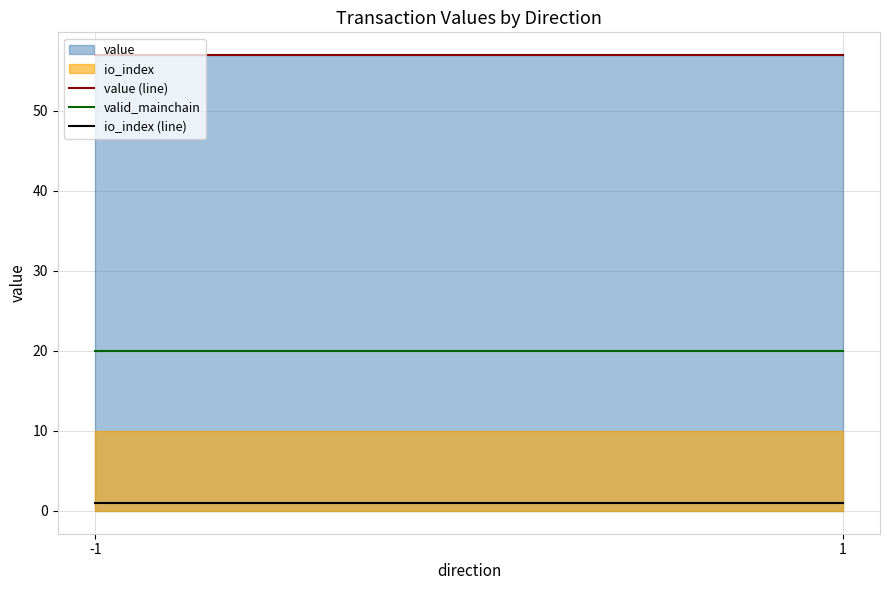

At which category is the sum across all series the highest?

-1